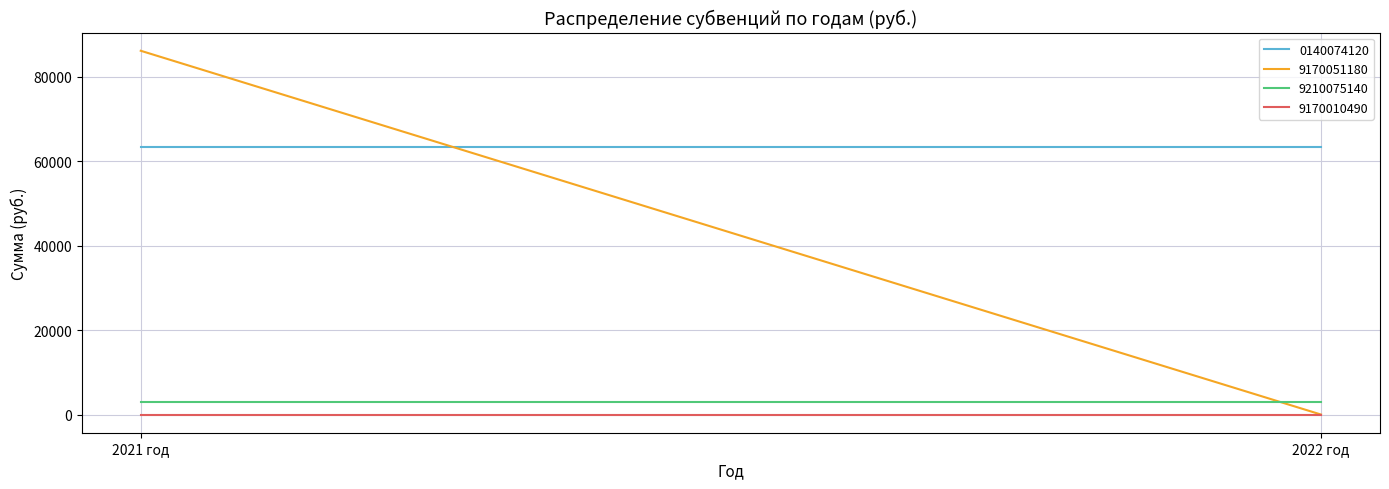

How many distinct data groups are displayed?

4